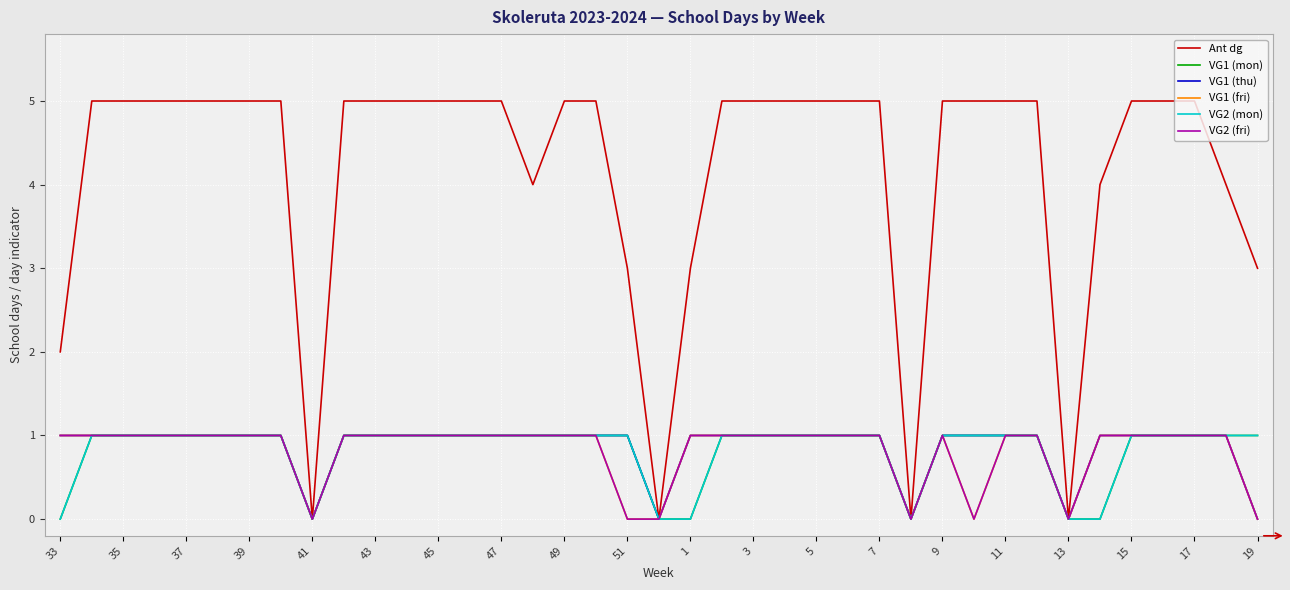

Is this an area chart (filled region under the line)?

No